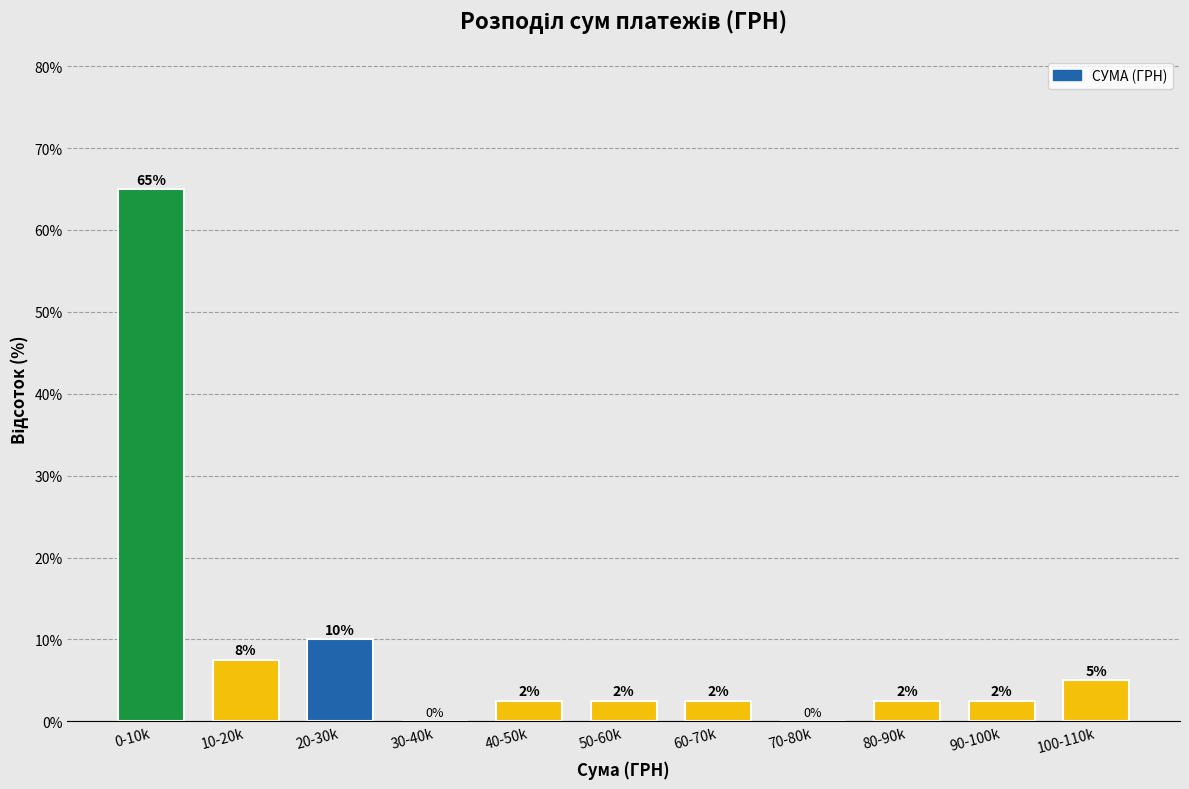

Are the bars horizontal?

No